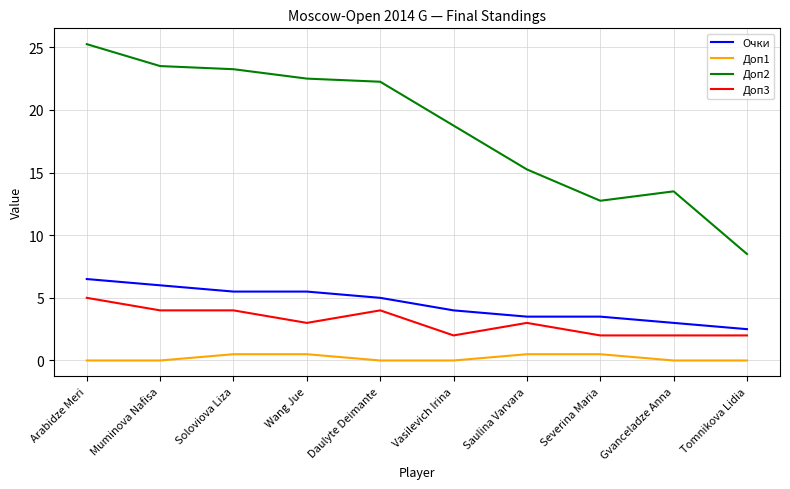

What is the spread (max minus min) of values at Muminova Nafisa?

23.5